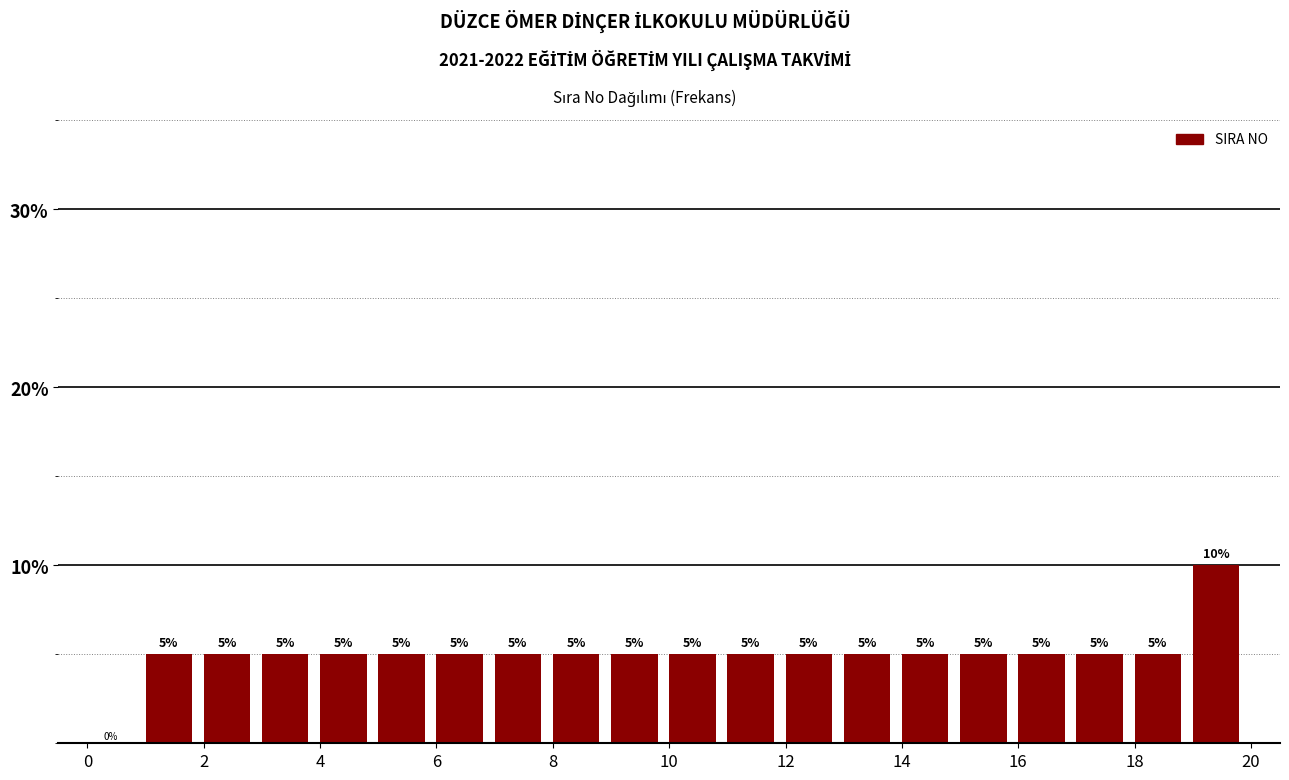

Reading left to right, transcribe this chart: for each bar, give the range it covers on the x-axis and its height.

0 to 1: 0
1 to 2: 5
2 to 3: 5
3 to 4: 5
4 to 5: 5
5 to 6: 5
6 to 7: 5
7 to 8: 5
8 to 9: 5
9 to 10: 5
10 to 11: 5
11 to 12: 5
12 to 13: 5
13 to 14: 5
14 to 15: 5
15 to 16: 5
16 to 17: 5
17 to 18: 5
18 to 19: 5
19 to 20: 10